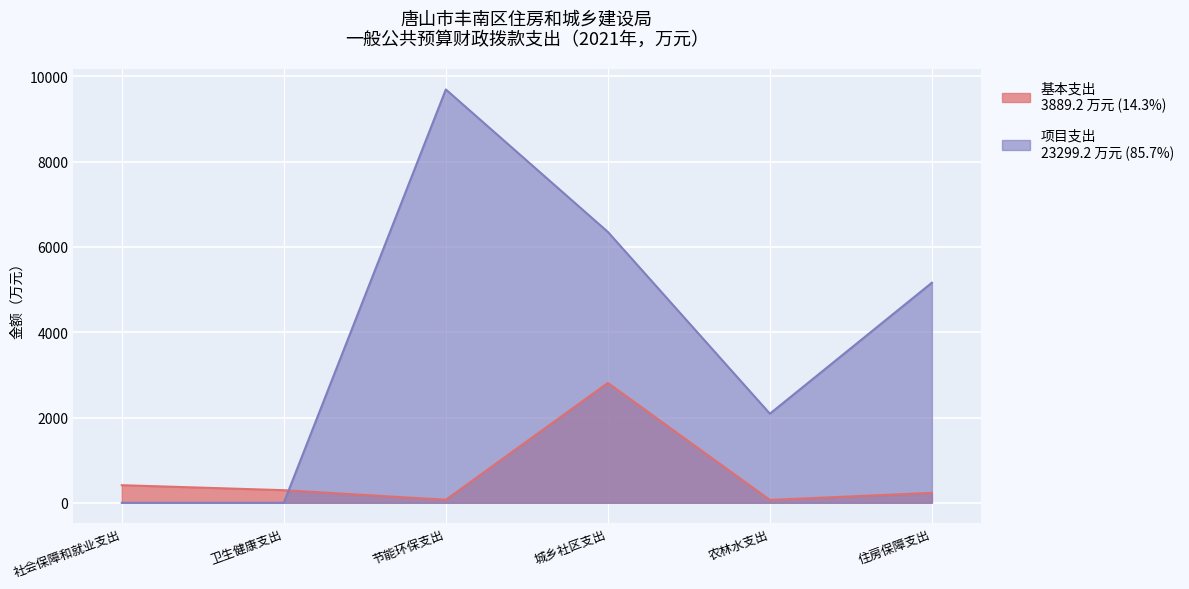

True or false: 项目支出 and 基本支出 intersect in this chart.

True